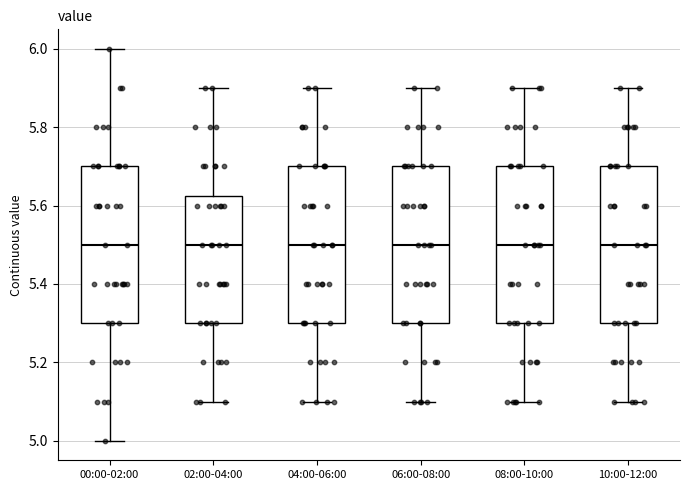

Reading left to right, transcribe this box plot: for each box, give where its median line is, the range the box spans, and where its two whiskers end, as read against the y-axis. The values are not printed on the chart, so give them approximately, as read against the axis.

00:00-02:00: median 5.50, box 5.30 to 5.70, whiskers 5.00 to 6.00
02:00-04:00: median 5.50, box 5.30 to 5.62, whiskers 5.10 to 5.90
04:00-06:00: median 5.50, box 5.30 to 5.70, whiskers 5.10 to 5.90
06:00-08:00: median 5.50, box 5.30 to 5.70, whiskers 5.10 to 5.90
08:00-10:00: median 5.50, box 5.30 to 5.70, whiskers 5.10 to 5.90
10:00-12:00: median 5.50, box 5.30 to 5.70, whiskers 5.10 to 5.90